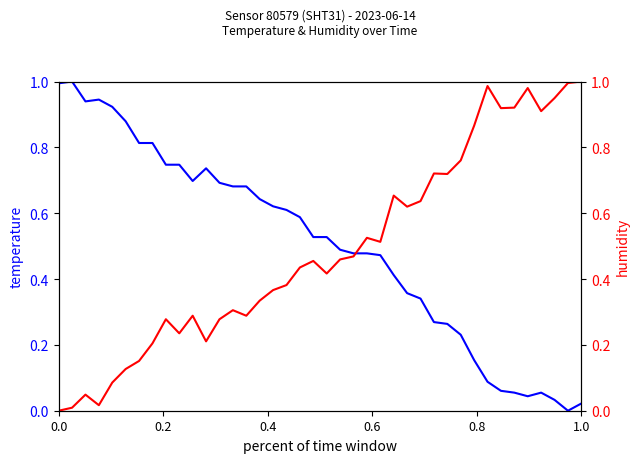

How many positive values does the temperature series have?

39